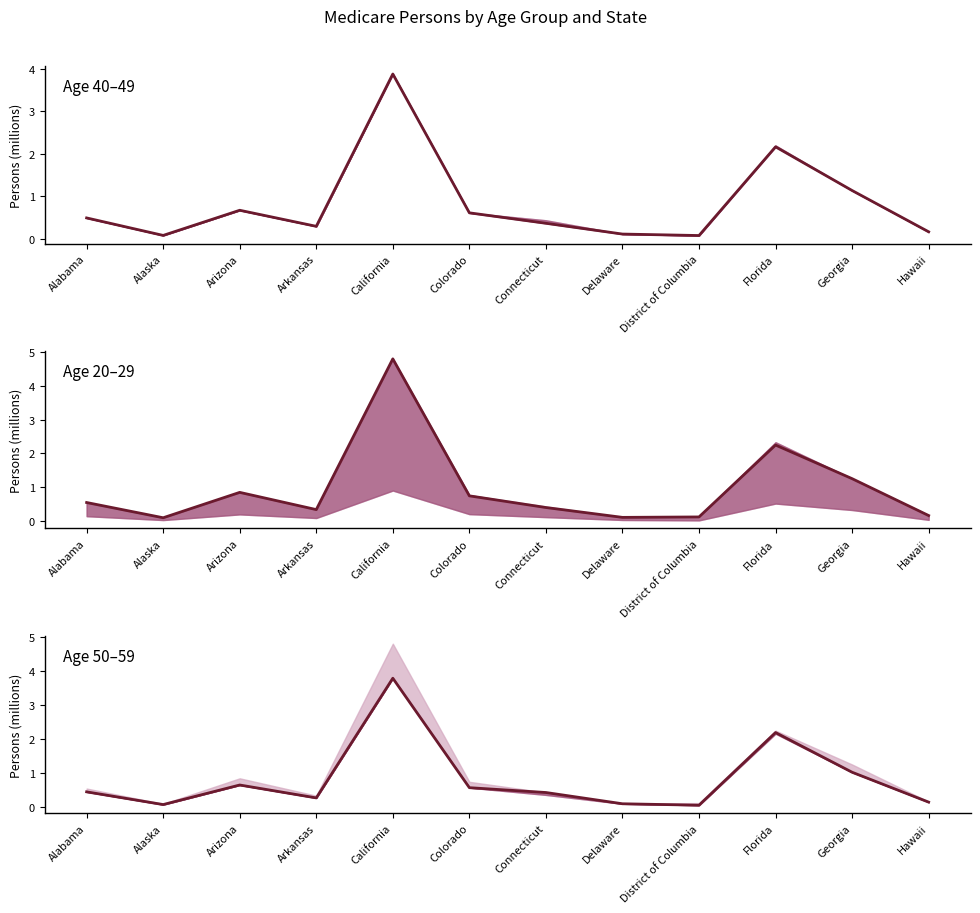

In Age 50–59, how many points are lower than both neighbors (excluding endpoints)?

3